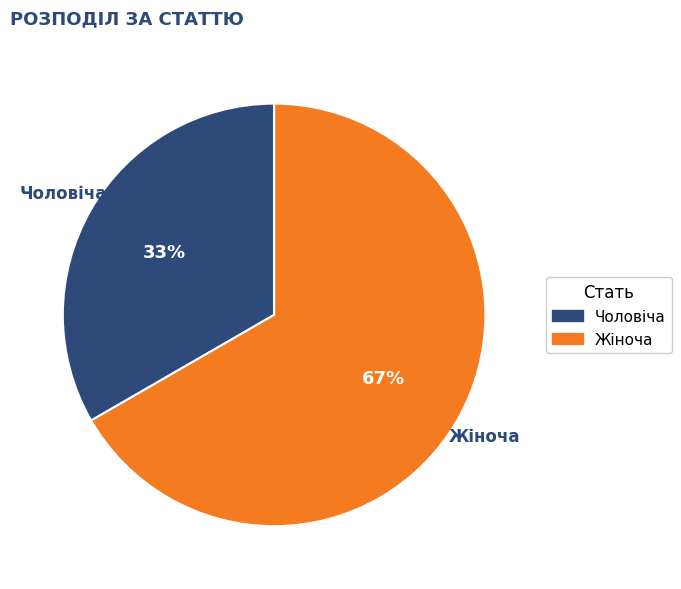

Rank the categories by value from highest to lowest.

Жіноча, Чоловіча